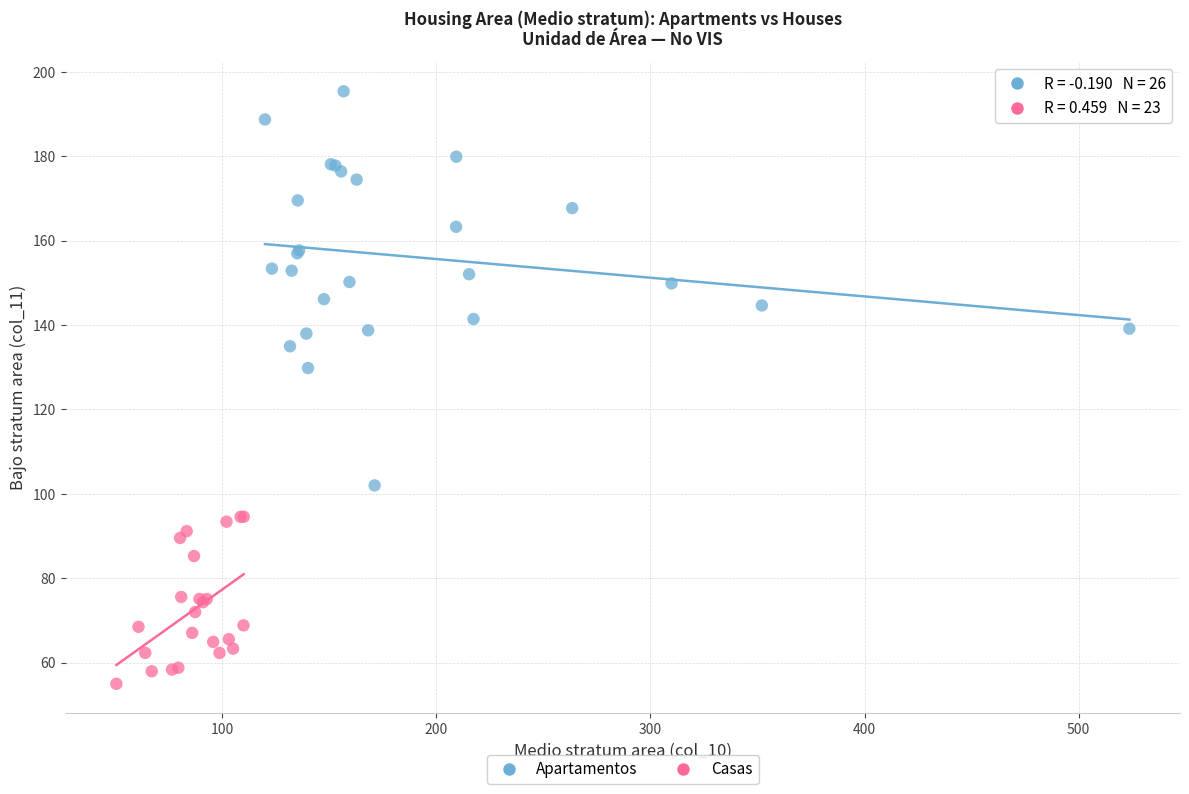

Which series contains the lowest Y value?

Casas